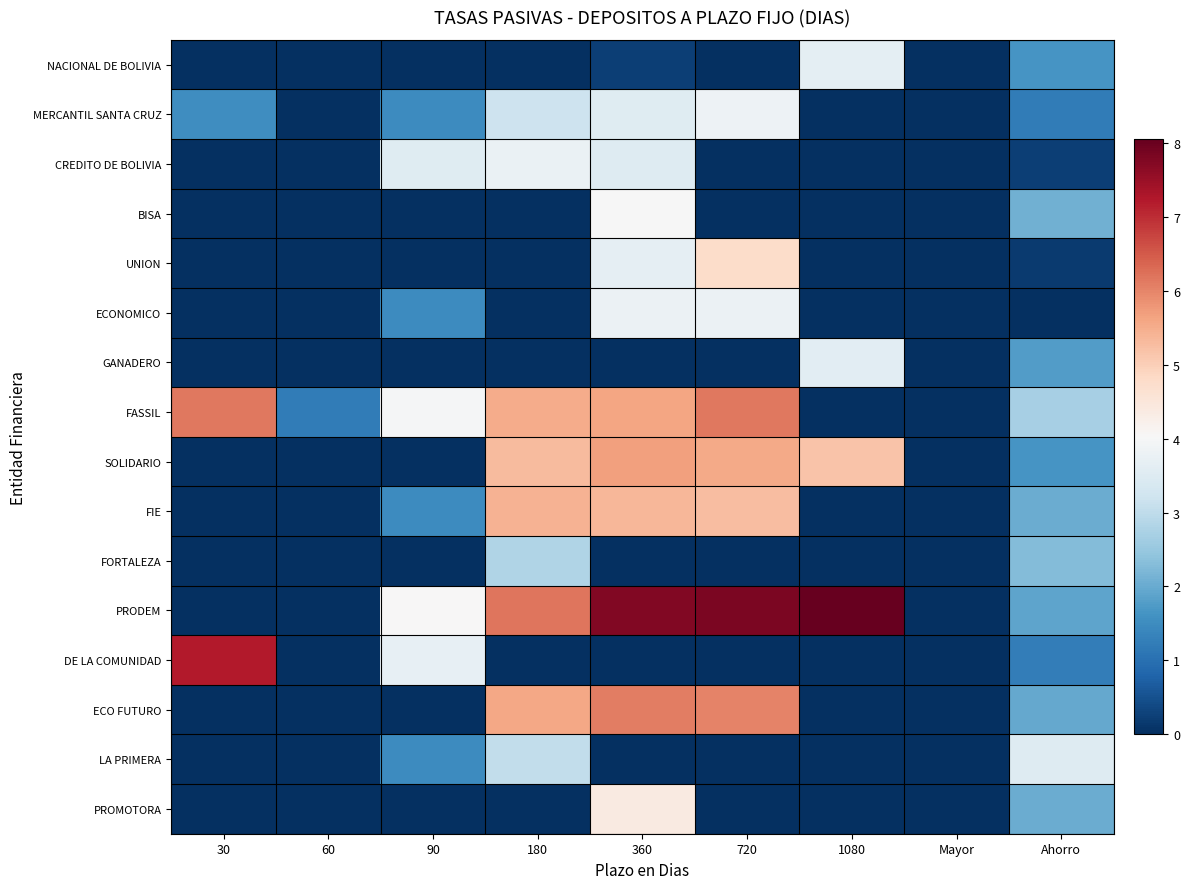

Which series has the largest range (max minus min)?

PRODEM